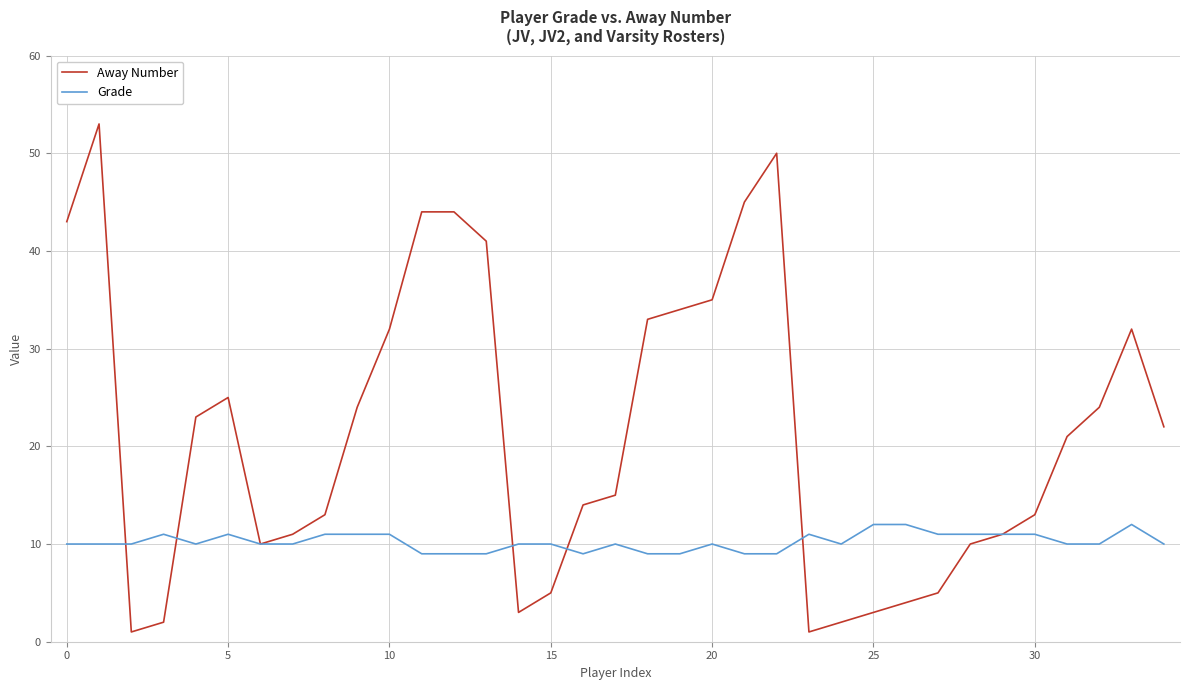

Which series has the widest spread of values?

Away Number